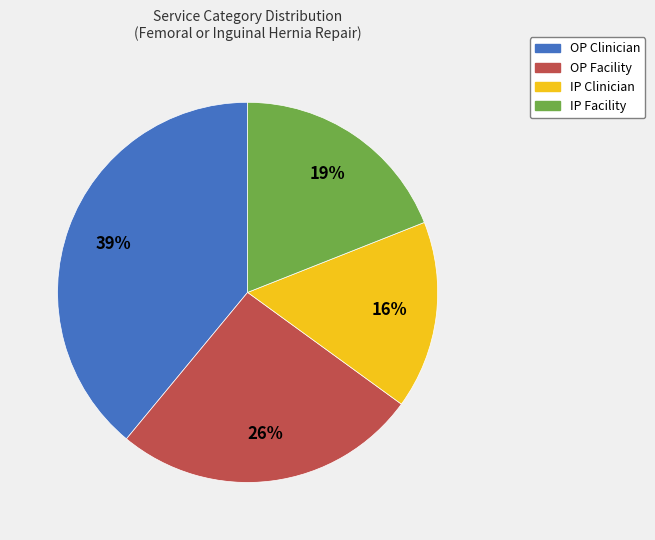

How many slices are in this pie chart?

4